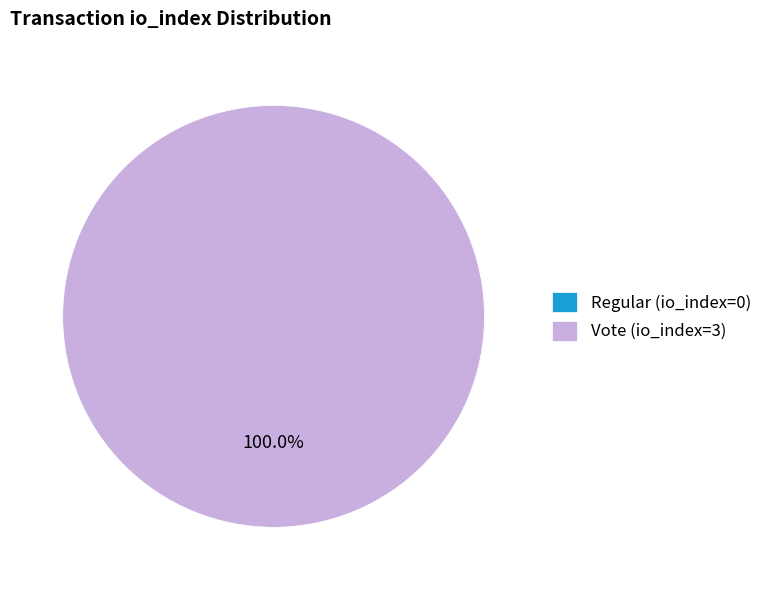

Which category accounts for the majority?

Vote (io_index=3)